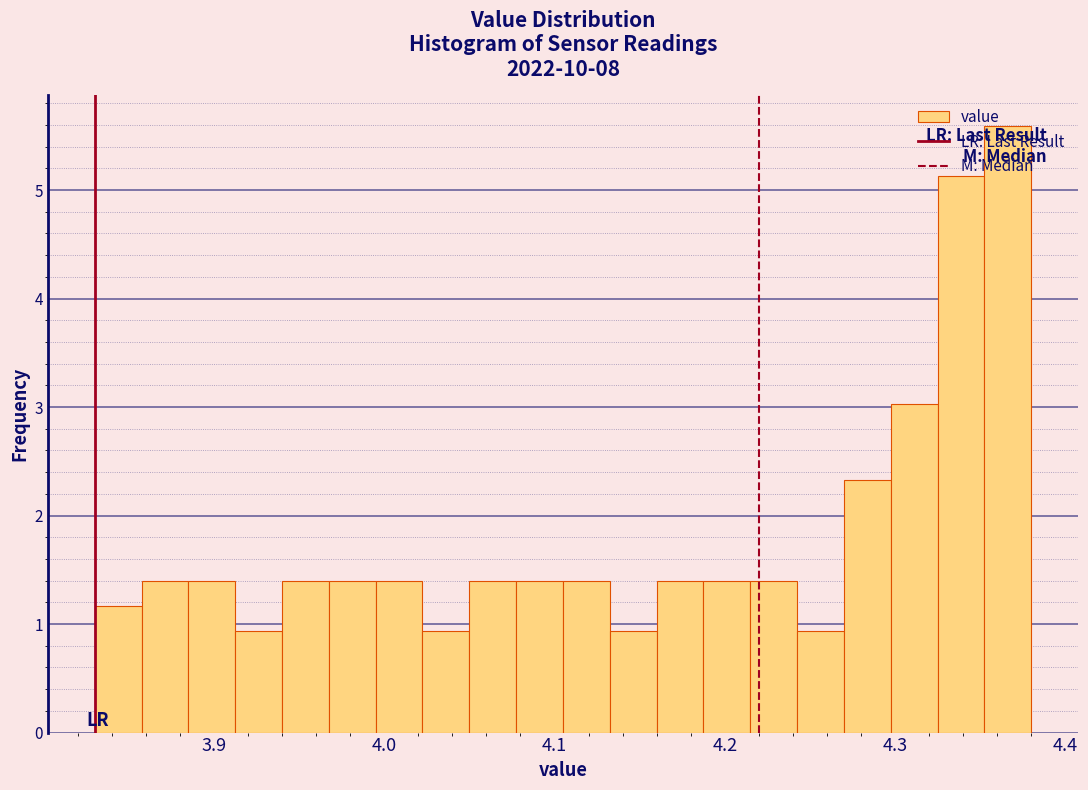

Around what value on the x-axis is the tallest bar? Give the approximate position of its centre, as read against the axis.

4.37